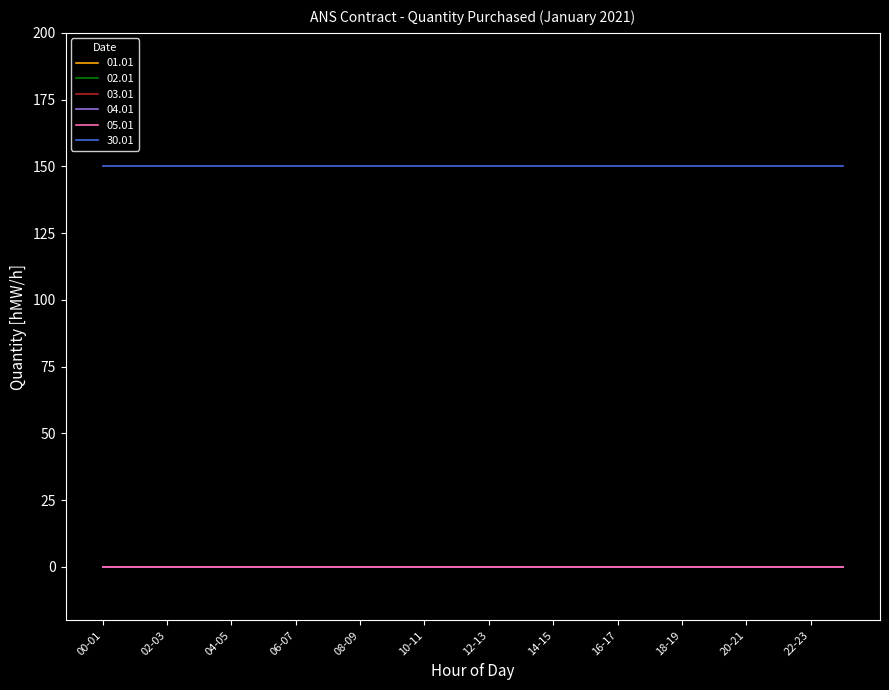

Reading left to right, transcribe all the data shown in this chart.

01.01: 00-01=0	01-02=0	02-03=0	03-04=0	04-05=0	05-06=0	06-07=0	07-08=0	08-09=0	09-10=0	10-11=0	11-12=0	12-13=0	13-14=0	14-15=0	15-16=0	16-17=0	17-18=0	18-19=0	19-20=0	20-21=0	21-22=0	22-23=0	23-24=0
02.01: 00-01=0	01-02=0	02-03=0	03-04=0	04-05=0	05-06=0	06-07=0	07-08=0	08-09=0	09-10=0	10-11=0	11-12=0	12-13=0	13-14=0	14-15=0	15-16=0	16-17=0	17-18=0	18-19=0	19-20=0	20-21=0	21-22=0	22-23=0	23-24=0
03.01: 00-01=0	01-02=0	02-03=0	03-04=0	04-05=0	05-06=0	06-07=0	07-08=0	08-09=0	09-10=0	10-11=0	11-12=0	12-13=0	13-14=0	14-15=0	15-16=0	16-17=0	17-18=0	18-19=0	19-20=0	20-21=0	21-22=0	22-23=0	23-24=0
04.01: 00-01=0	01-02=0	02-03=0	03-04=0	04-05=0	05-06=0	06-07=0	07-08=0	08-09=0	09-10=0	10-11=0	11-12=0	12-13=0	13-14=0	14-15=0	15-16=0	16-17=0	17-18=0	18-19=0	19-20=0	20-21=0	21-22=0	22-23=0	23-24=0
05.01: 00-01=0	01-02=0	02-03=0	03-04=0	04-05=0	05-06=0	06-07=0	07-08=0	08-09=0	09-10=0	10-11=0	11-12=0	12-13=0	13-14=0	14-15=0	15-16=0	16-17=0	17-18=0	18-19=0	19-20=0	20-21=0	21-22=0	22-23=0	23-24=0
30.01: 00-01=150	01-02=150	02-03=150	03-04=150	04-05=150	05-06=150	06-07=150	07-08=150	08-09=150	09-10=150	10-11=150	11-12=150	12-13=150	13-14=150	14-15=150	15-16=150	16-17=150	17-18=150	18-19=150	19-20=150	20-21=150	21-22=150	22-23=150	23-24=150